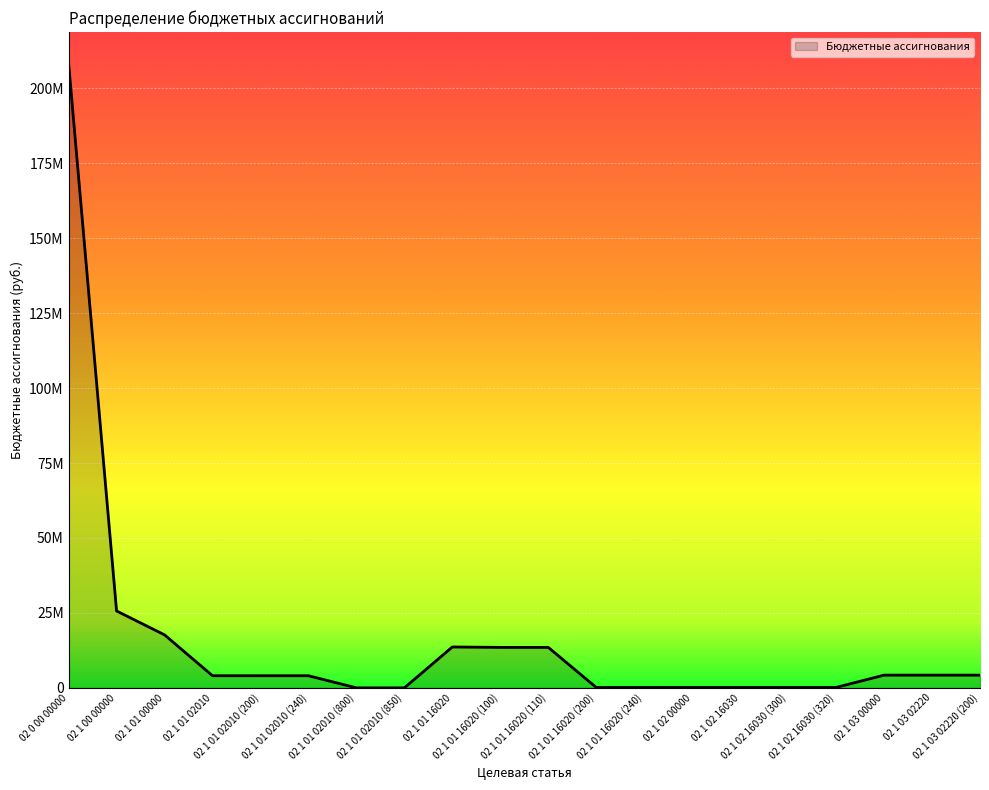

Which label corresponds to the largest value in the chart?

02 0 00 00000